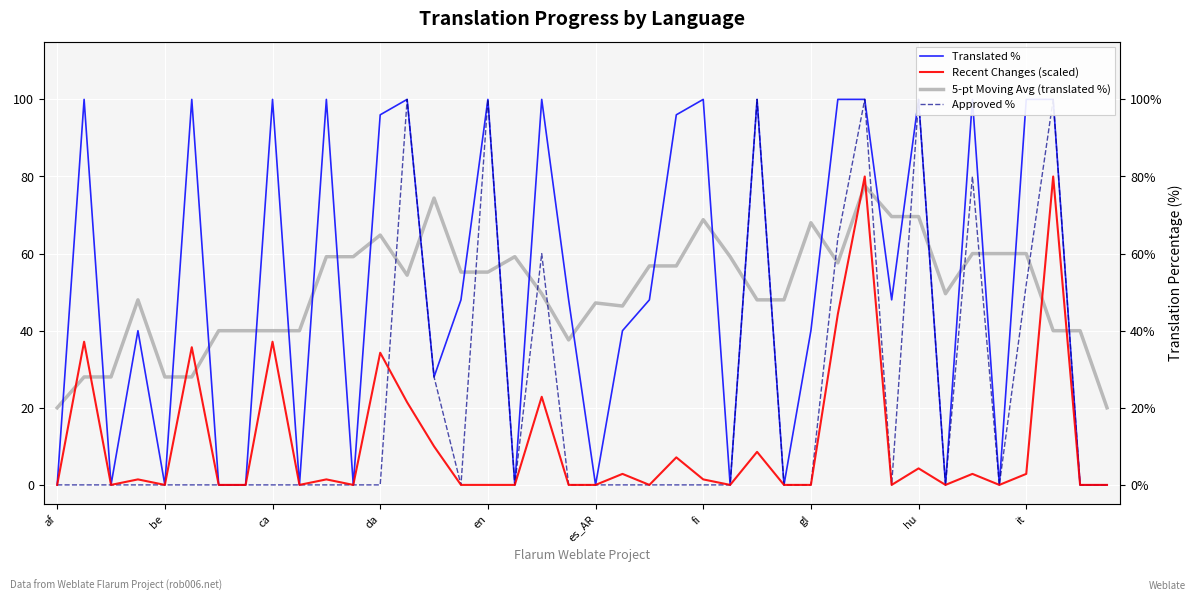

After their last crossing, which series has the higher values: Recent Changes (scaled) or Approved %?

Approved %